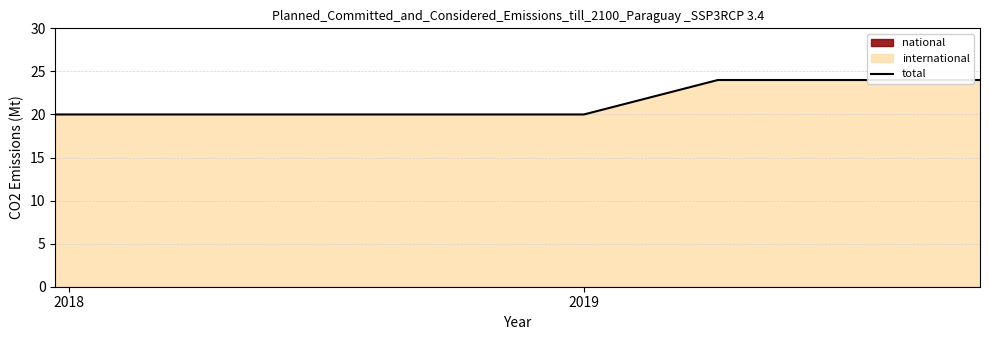

Reading left to right, list all the values displayed in this chart.

20	20	20	20	20	24	24	24